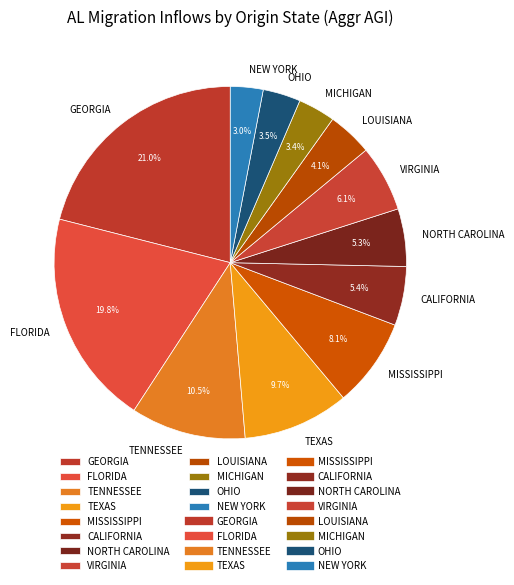

Which category has the biggest portion of the pie?

GEORGIA